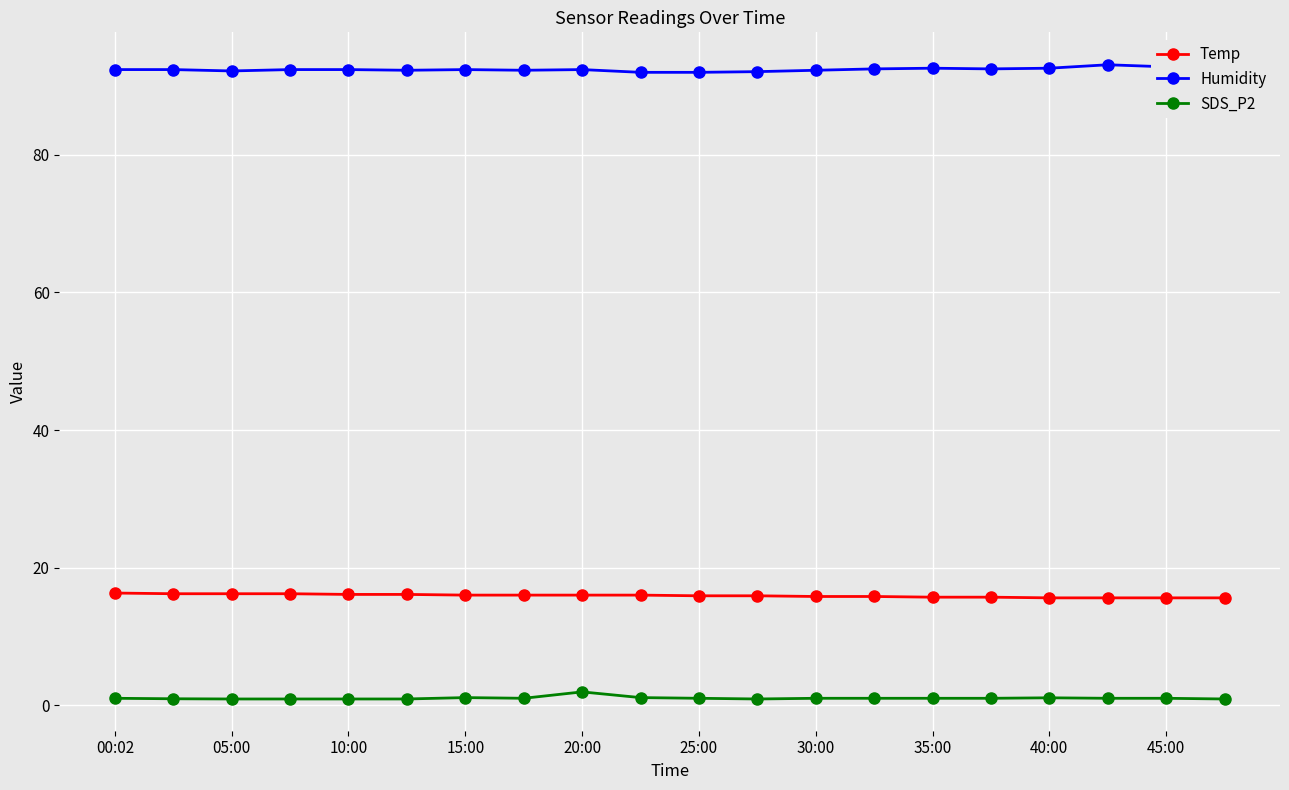

Reading left to right, list all the values displayed in this chart.

Temp: 16.3	16.2	16.2	16.2	16.1	16.1	16.0	16.0	16.0	16.0	15.9	15.9	15.8	15.8	15.7	15.7	15.6	15.6	15.6	15.6
Humidity: 92.4	92.4	92.2	92.4	92.4	92.3	92.4	92.3	92.4	92.0	92.0	92.1	92.3	92.5	92.6	92.5	92.6	93.1	92.8	93.2
SDS_P2: 1.0	0.9	0.9	0.9	0.9	0.9	1.1	1.0	1.9	1.1	1.0	0.9	1.0	1.0	1.0	1.0	1.1	1.0	1.0	0.9